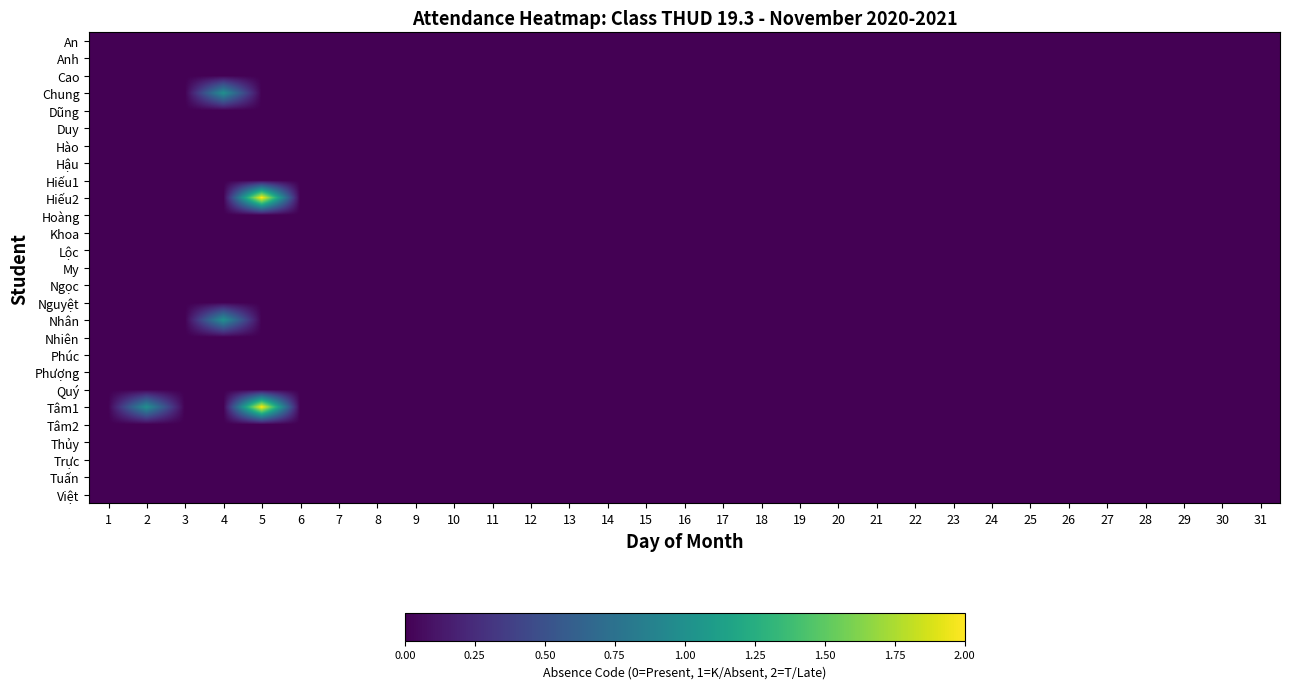

Reading left to right, what are all the values shown in this chart?

An: 1=0	2=0	3=0	4=0	5=0	6=0	7=0	8=0	9=0	10=0	11=0	12=0	13=0	14=0	15=0	16=0	17=0	18=0	19=0	20=0	21=0	22=0	23=0	24=0	25=0	26=0	27=0	28=0	29=0	30=0	31=0
Anh: 1=0	2=0	3=0	4=0	5=0	6=0	7=0	8=0	9=0	10=0	11=0	12=0	13=0	14=0	15=0	16=0	17=0	18=0	19=0	20=0	21=0	22=0	23=0	24=0	25=0	26=0	27=0	28=0	29=0	30=0	31=0
Cao: 1=0	2=0	3=0	4=0	5=0	6=0	7=0	8=0	9=0	10=0	11=0	12=0	13=0	14=0	15=0	16=0	17=0	18=0	19=0	20=0	21=0	22=0	23=0	24=0	25=0	26=0	27=0	28=0	29=0	30=0	31=0
Chung: 1=0	2=0	3=0	4=1	5=0	6=0	7=0	8=0	9=0	10=0	11=0	12=0	13=0	14=0	15=0	16=0	17=0	18=0	19=0	20=0	21=0	22=0	23=0	24=0	25=0	26=0	27=0	28=0	29=0	30=0	31=0
Dũng: 1=0	2=0	3=0	4=0	5=0	6=0	7=0	8=0	9=0	10=0	11=0	12=0	13=0	14=0	15=0	16=0	17=0	18=0	19=0	20=0	21=0	22=0	23=0	24=0	25=0	26=0	27=0	28=0	29=0	30=0	31=0
Duy: 1=0	2=0	3=0	4=0	5=0	6=0	7=0	8=0	9=0	10=0	11=0	12=0	13=0	14=0	15=0	16=0	17=0	18=0	19=0	20=0	21=0	22=0	23=0	24=0	25=0	26=0	27=0	28=0	29=0	30=0	31=0
Hào: 1=0	2=0	3=0	4=0	5=0	6=0	7=0	8=0	9=0	10=0	11=0	12=0	13=0	14=0	15=0	16=0	17=0	18=0	19=0	20=0	21=0	22=0	23=0	24=0	25=0	26=0	27=0	28=0	29=0	30=0	31=0
Hậu: 1=0	2=0	3=0	4=0	5=0	6=0	7=0	8=0	9=0	10=0	11=0	12=0	13=0	14=0	15=0	16=0	17=0	18=0	19=0	20=0	21=0	22=0	23=0	24=0	25=0	26=0	27=0	28=0	29=0	30=0	31=0
Hiếu1: 1=0	2=0	3=0	4=0	5=0	6=0	7=0	8=0	9=0	10=0	11=0	12=0	13=0	14=0	15=0	16=0	17=0	18=0	19=0	20=0	21=0	22=0	23=0	24=0	25=0	26=0	27=0	28=0	29=0	30=0	31=0
Hiếu2: 1=0	2=0	3=0	4=0	5=2	6=0	7=0	8=0	9=0	10=0	11=0	12=0	13=0	14=0	15=0	16=0	17=0	18=0	19=0	20=0	21=0	22=0	23=0	24=0	25=0	26=0	27=0	28=0	29=0	30=0	31=0
Hoàng: 1=0	2=0	3=0	4=0	5=0	6=0	7=0	8=0	9=0	10=0	11=0	12=0	13=0	14=0	15=0	16=0	17=0	18=0	19=0	20=0	21=0	22=0	23=0	24=0	25=0	26=0	27=0	28=0	29=0	30=0	31=0
Khoa: 1=0	2=0	3=0	4=0	5=0	6=0	7=0	8=0	9=0	10=0	11=0	12=0	13=0	14=0	15=0	16=0	17=0	18=0	19=0	20=0	21=0	22=0	23=0	24=0	25=0	26=0	27=0	28=0	29=0	30=0	31=0
Lộc: 1=0	2=0	3=0	4=0	5=0	6=0	7=0	8=0	9=0	10=0	11=0	12=0	13=0	14=0	15=0	16=0	17=0	18=0	19=0	20=0	21=0	22=0	23=0	24=0	25=0	26=0	27=0	28=0	29=0	30=0	31=0
My: 1=0	2=0	3=0	4=0	5=0	6=0	7=0	8=0	9=0	10=0	11=0	12=0	13=0	14=0	15=0	16=0	17=0	18=0	19=0	20=0	21=0	22=0	23=0	24=0	25=0	26=0	27=0	28=0	29=0	30=0	31=0
Ngọc: 1=0	2=0	3=0	4=0	5=0	6=0	7=0	8=0	9=0	10=0	11=0	12=0	13=0	14=0	15=0	16=0	17=0	18=0	19=0	20=0	21=0	22=0	23=0	24=0	25=0	26=0	27=0	28=0	29=0	30=0	31=0
Nguyệt: 1=0	2=0	3=0	4=0	5=0	6=0	7=0	8=0	9=0	10=0	11=0	12=0	13=0	14=0	15=0	16=0	17=0	18=0	19=0	20=0	21=0	22=0	23=0	24=0	25=0	26=0	27=0	28=0	29=0	30=0	31=0
Nhân: 1=0	2=0	3=0	4=1	5=0	6=0	7=0	8=0	9=0	10=0	11=0	12=0	13=0	14=0	15=0	16=0	17=0	18=0	19=0	20=0	21=0	22=0	23=0	24=0	25=0	26=0	27=0	28=0	29=0	30=0	31=0
Nhiên: 1=0	2=0	3=0	4=0	5=0	6=0	7=0	8=0	9=0	10=0	11=0	12=0	13=0	14=0	15=0	16=0	17=0	18=0	19=0	20=0	21=0	22=0	23=0	24=0	25=0	26=0	27=0	28=0	29=0	30=0	31=0
Phúc: 1=0	2=0	3=0	4=0	5=0	6=0	7=0	8=0	9=0	10=0	11=0	12=0	13=0	14=0	15=0	16=0	17=0	18=0	19=0	20=0	21=0	22=0	23=0	24=0	25=0	26=0	27=0	28=0	29=0	30=0	31=0
Phượng: 1=0	2=0	3=0	4=0	5=0	6=0	7=0	8=0	9=0	10=0	11=0	12=0	13=0	14=0	15=0	16=0	17=0	18=0	19=0	20=0	21=0	22=0	23=0	24=0	25=0	26=0	27=0	28=0	29=0	30=0	31=0
Quý: 1=0	2=0	3=0	4=0	5=0	6=0	7=0	8=0	9=0	10=0	11=0	12=0	13=0	14=0	15=0	16=0	17=0	18=0	19=0	20=0	21=0	22=0	23=0	24=0	25=0	26=0	27=0	28=0	29=0	30=0	31=0
Tâm1: 1=0	2=1	3=0	4=0	5=2	6=0	7=0	8=0	9=0	10=0	11=0	12=0	13=0	14=0	15=0	16=0	17=0	18=0	19=0	20=0	21=0	22=0	23=0	24=0	25=0	26=0	27=0	28=0	29=0	30=0	31=0
Tâm2: 1=0	2=0	3=0	4=0	5=0	6=0	7=0	8=0	9=0	10=0	11=0	12=0	13=0	14=0	15=0	16=0	17=0	18=0	19=0	20=0	21=0	22=0	23=0	24=0	25=0	26=0	27=0	28=0	29=0	30=0	31=0
Thủy: 1=0	2=0	3=0	4=0	5=0	6=0	7=0	8=0	9=0	10=0	11=0	12=0	13=0	14=0	15=0	16=0	17=0	18=0	19=0	20=0	21=0	22=0	23=0	24=0	25=0	26=0	27=0	28=0	29=0	30=0	31=0
Trực: 1=0	2=0	3=0	4=0	5=0	6=0	7=0	8=0	9=0	10=0	11=0	12=0	13=0	14=0	15=0	16=0	17=0	18=0	19=0	20=0	21=0	22=0	23=0	24=0	25=0	26=0	27=0	28=0	29=0	30=0	31=0
Tuấn: 1=0	2=0	3=0	4=0	5=0	6=0	7=0	8=0	9=0	10=0	11=0	12=0	13=0	14=0	15=0	16=0	17=0	18=0	19=0	20=0	21=0	22=0	23=0	24=0	25=0	26=0	27=0	28=0	29=0	30=0	31=0
Việt: 1=0	2=0	3=0	4=0	5=0	6=0	7=0	8=0	9=0	10=0	11=0	12=0	13=0	14=0	15=0	16=0	17=0	18=0	19=0	20=0	21=0	22=0	23=0	24=0	25=0	26=0	27=0	28=0	29=0	30=0	31=0